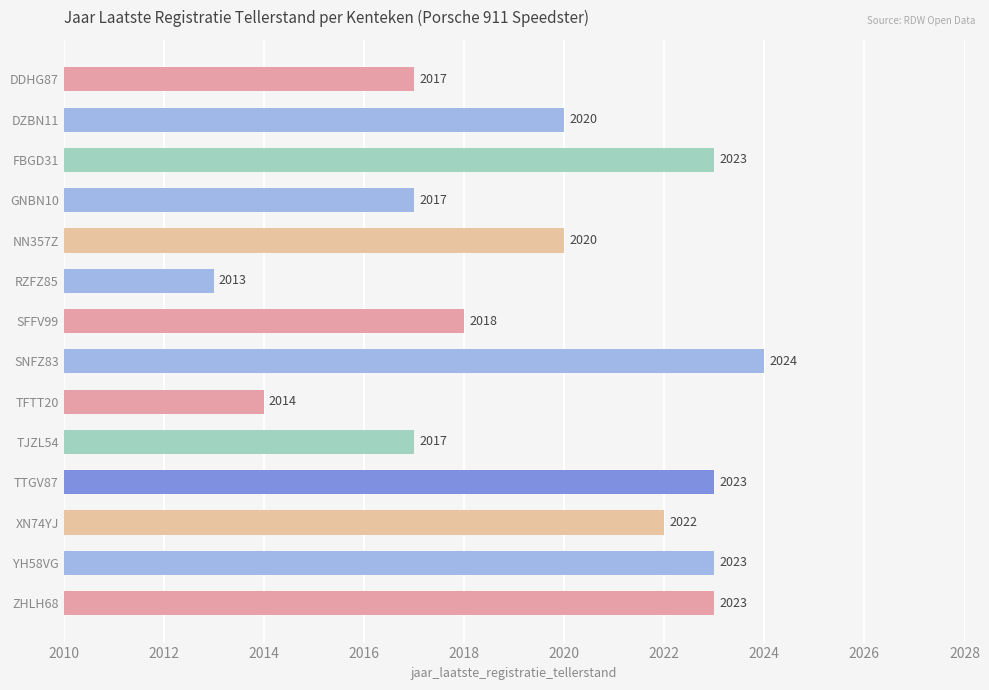

What is the value of the 1st bar from the top?

2017